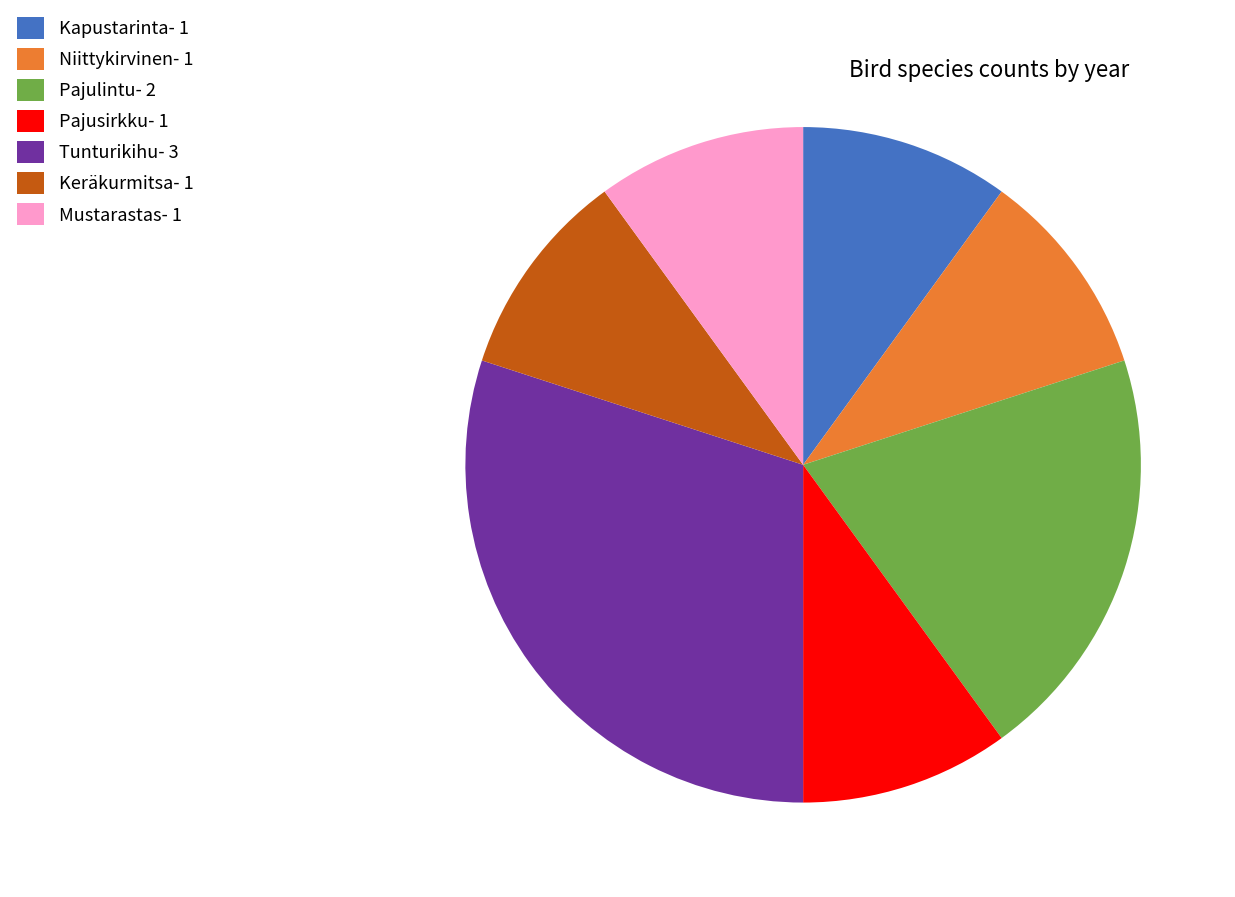

Do Niittykirvinen- 1 and Tunturikihu- 3 together represent more than half of the pie?

No